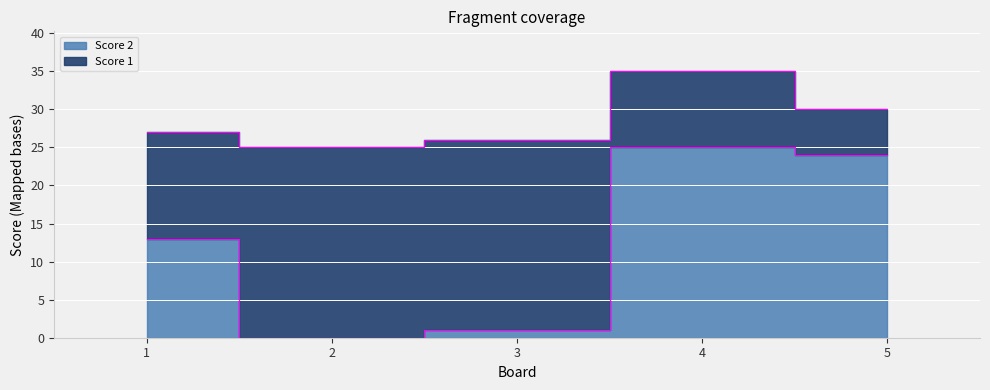

List the labels in order of value, largest first.

4, 5, 1, 3, 2